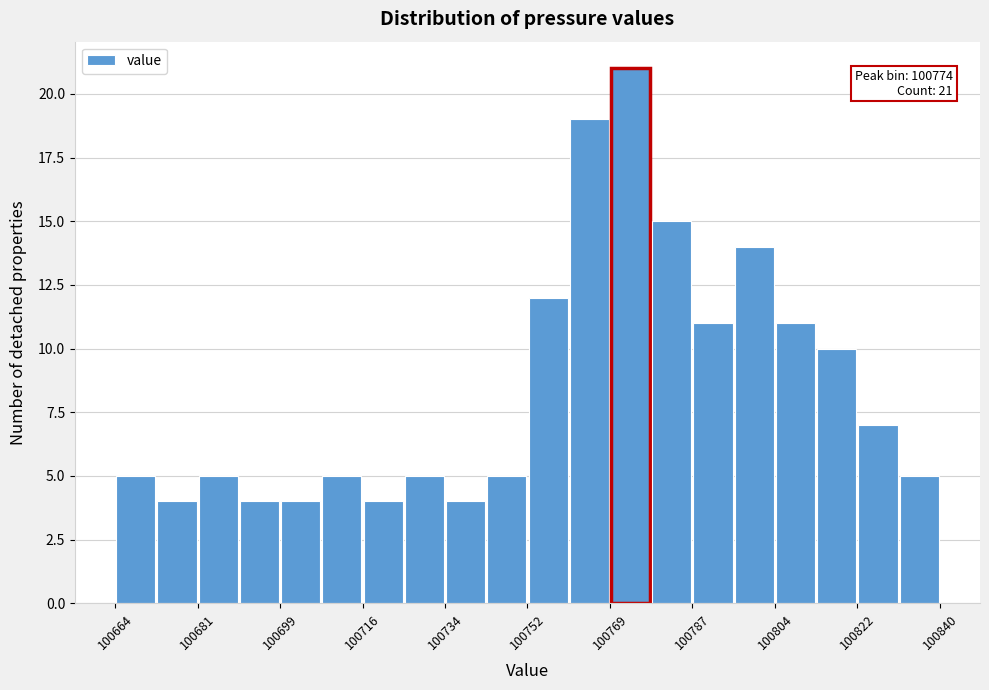

Over which range of the x-axis is the bar tallest?

100769.6 to 100778.4